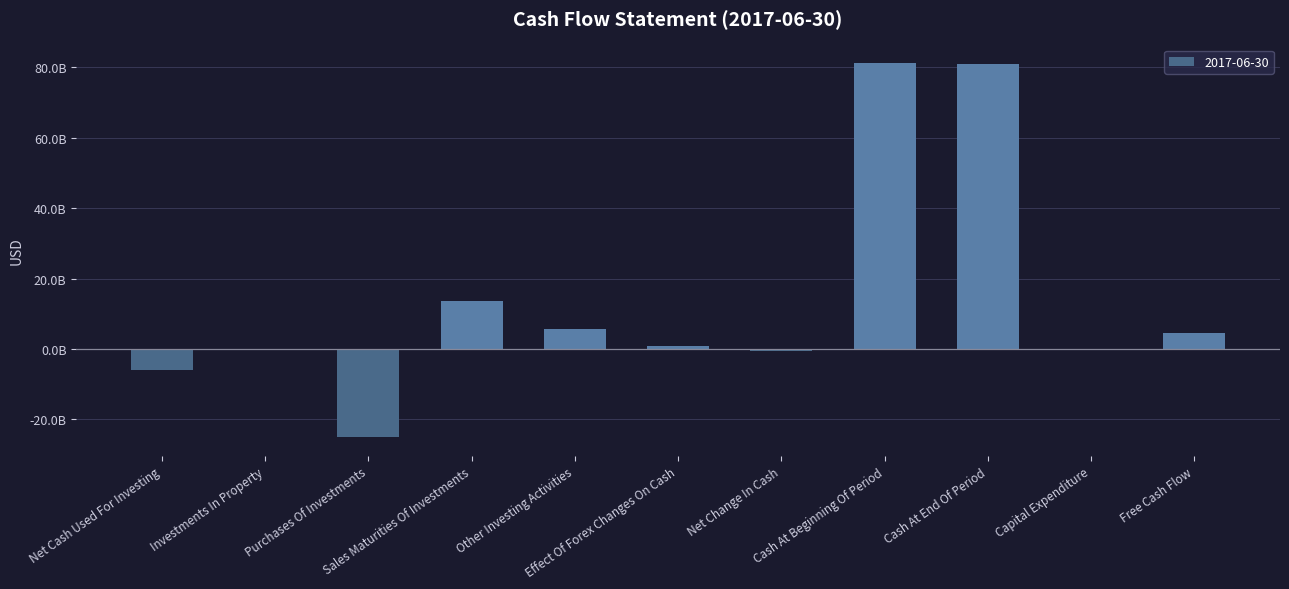

What is the label of the 6th bar from the left?

Effect Of Forex Changes On Cash